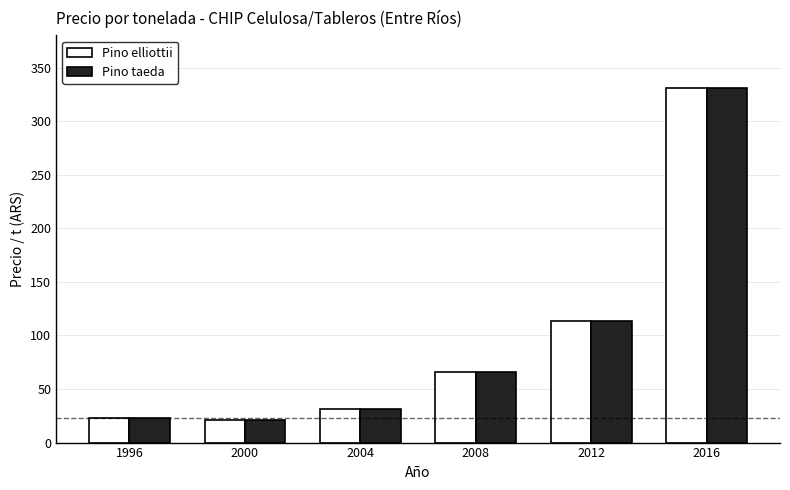

At which category does the chart reach its peak across all series?

2016